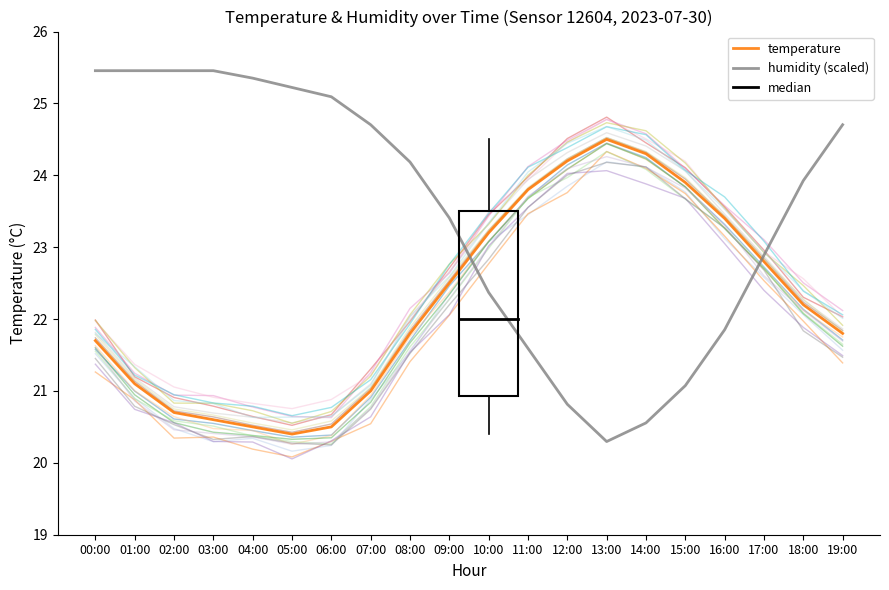

Rank the series at 02:00 from highest to lowest value.

humidity, temperature